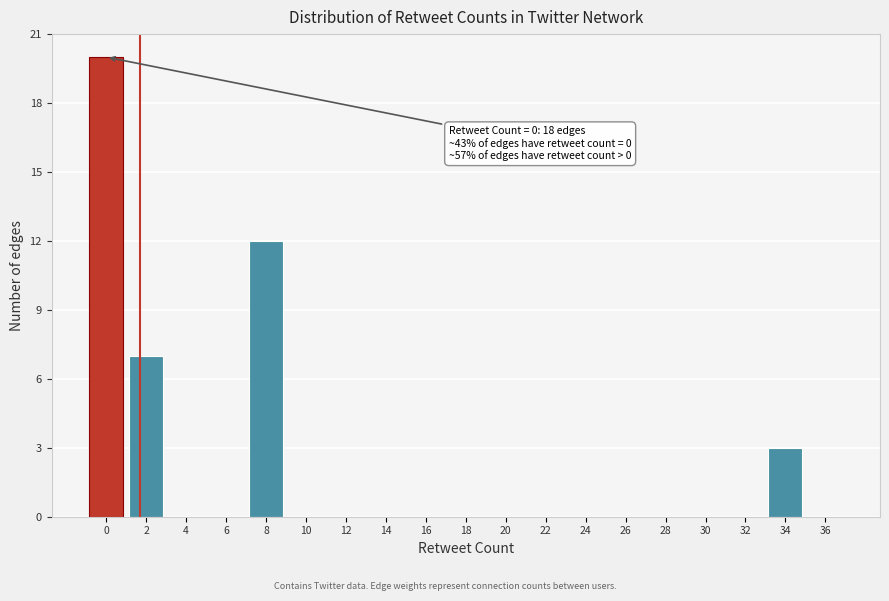

Reading left to right, what are all the values shown in this chart?

0=20	2=7	4=0	6=0	8=12	10=0	12=0	14=0	16=0	18=0	20=0	22=0	24=0	26=0	28=0	30=0	32=0	34=3	36=0